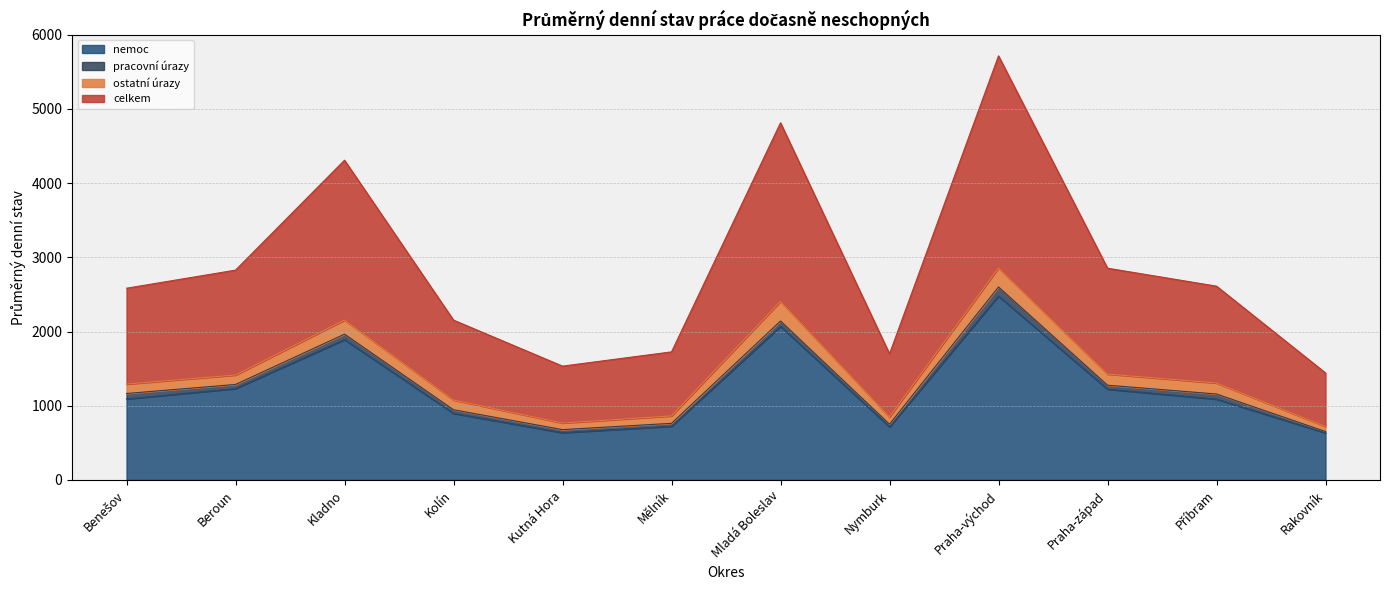

True or false: nemoc has a value of 281 at Nymburk.

False